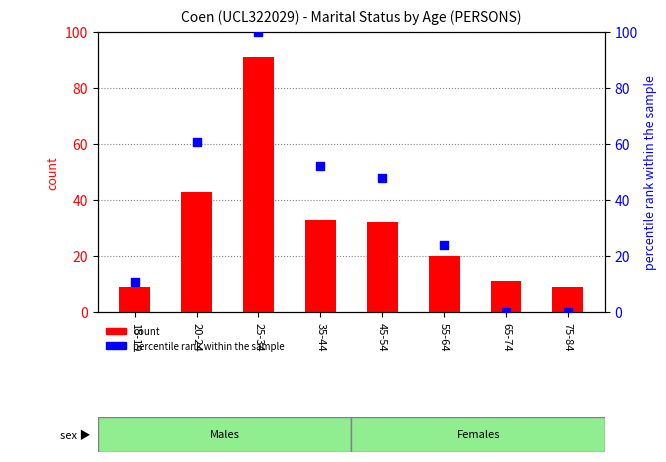

Which series reaches the minimum Y coordinate?

percentile rank within the sample